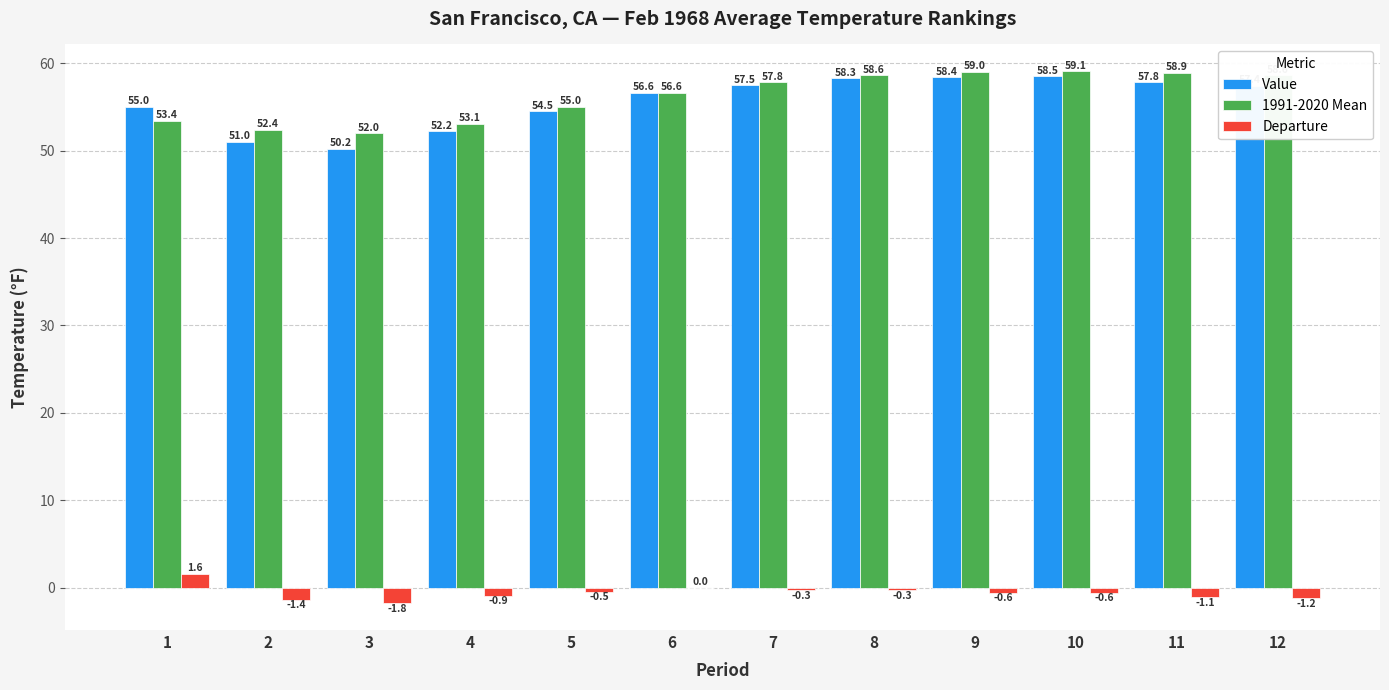

At which category is the sum across all series the highest?

10